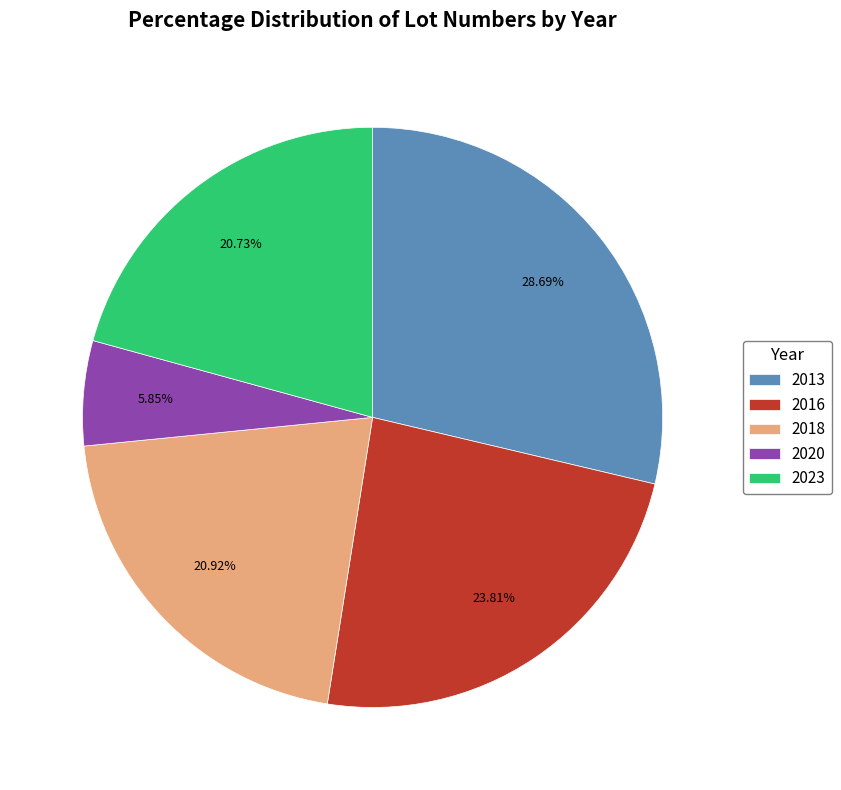

True or false: 2016 accounts for 16% of the total.

False